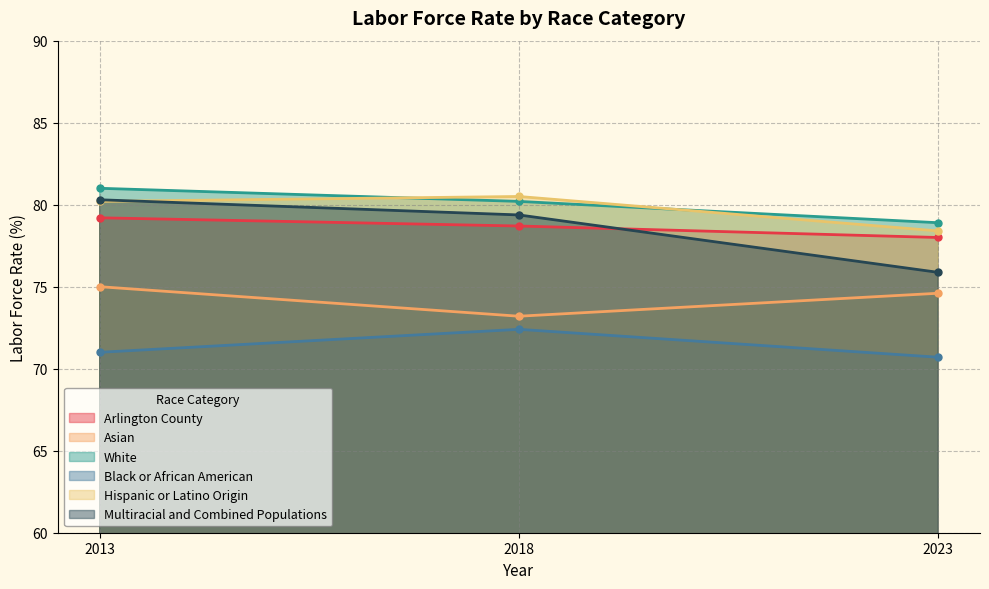

At which category is the sum across all series the highest?

2013